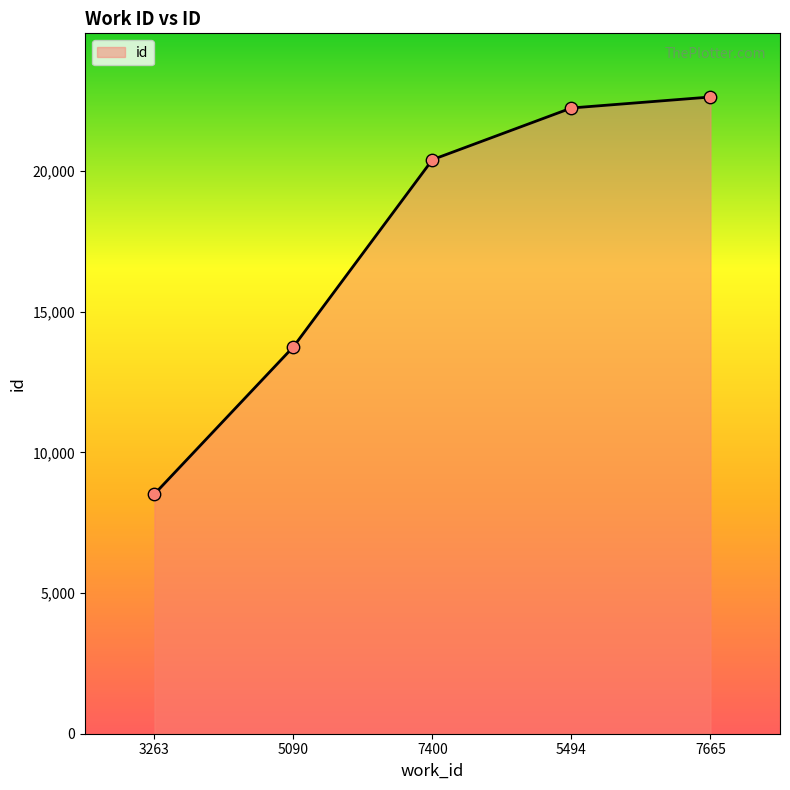

What is the change in value from 3263 to 5090?

+5238